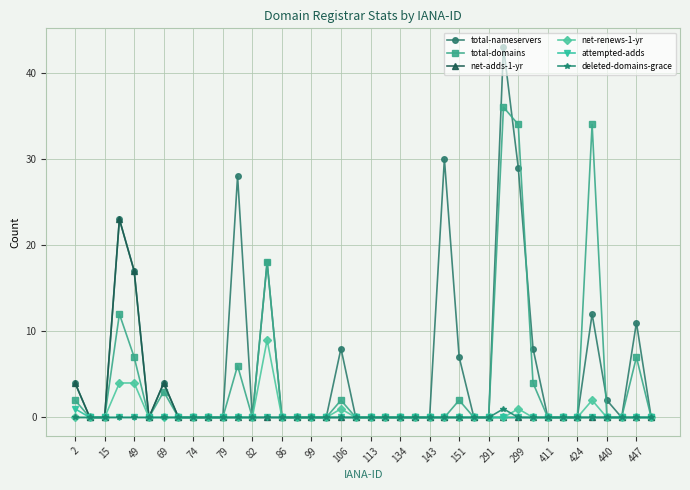

Does the chart display data point markers on the line(s)?

Yes